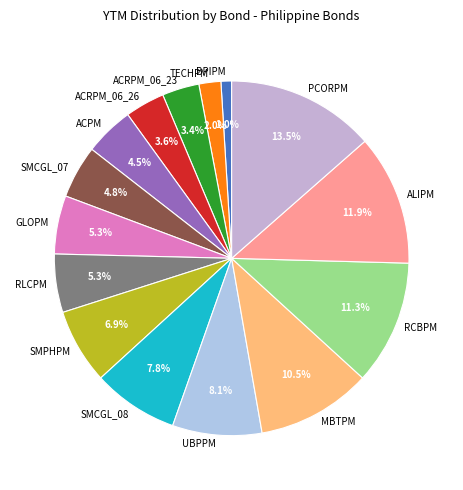

To the nearest percent, what is the combined percentage of ACRPM_06_23 and SMCGL_08?

11%